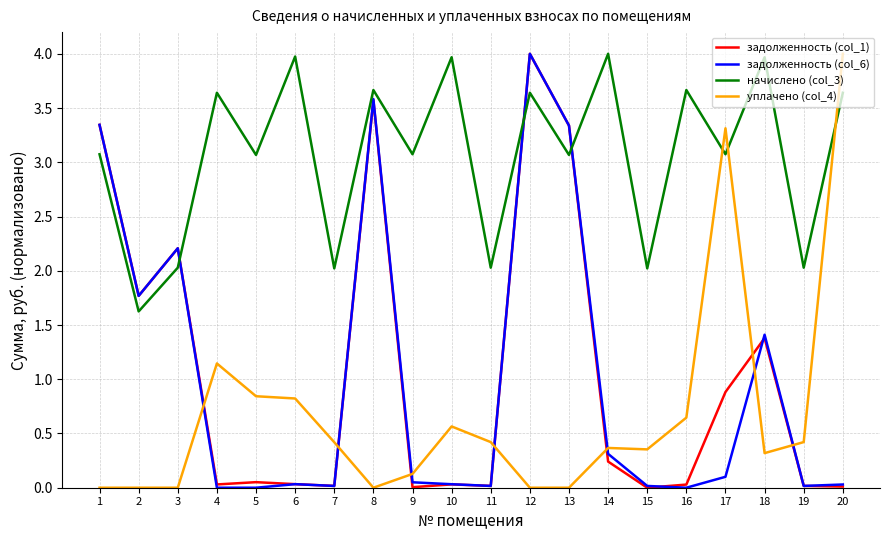

What is the sum of all задолженность (col_6) values?

20.3